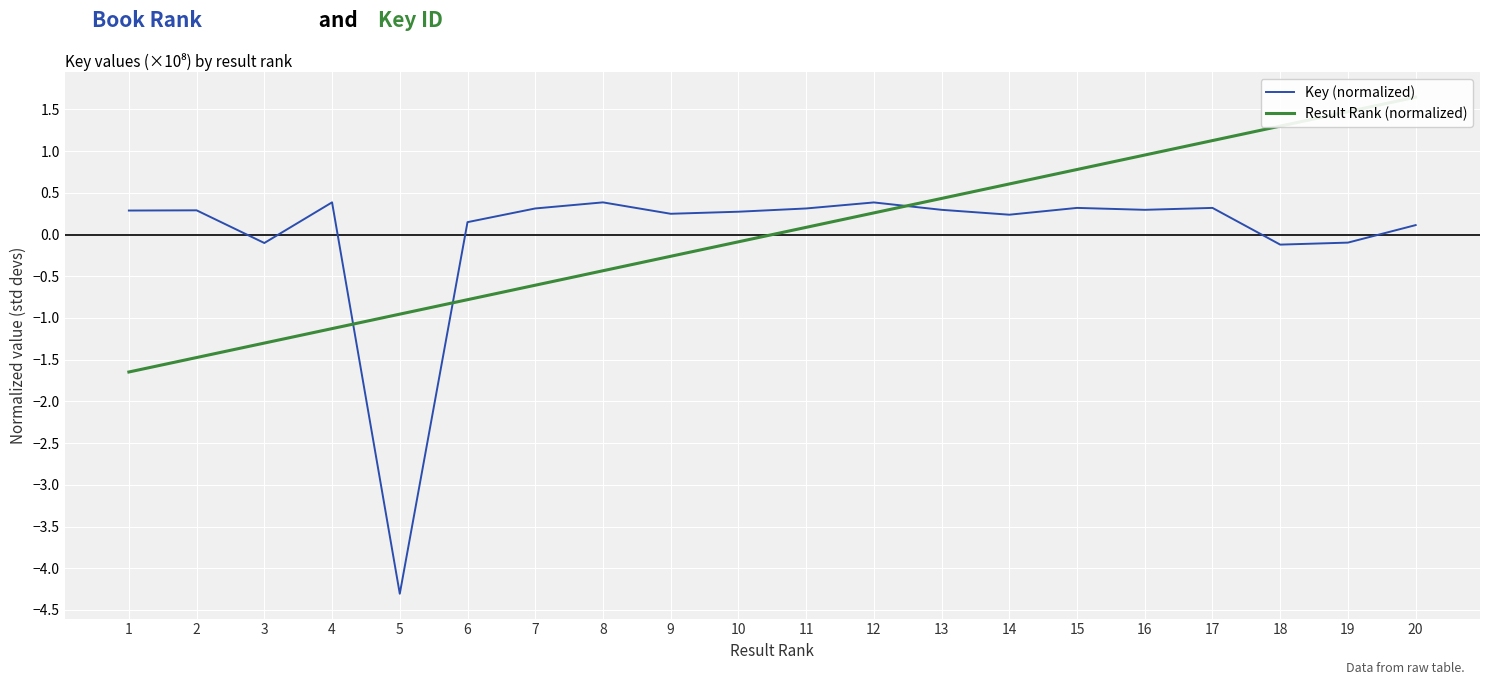

Where do Key (normalized) and Result Rank (normalized) first cross each other?

4 and 5